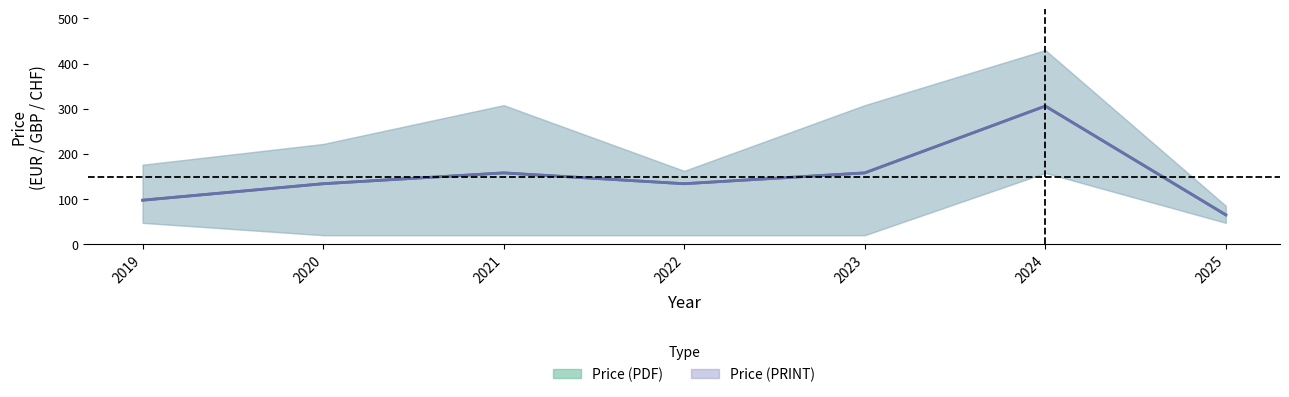

Reading left to right, transcribe all the data shown in this chart.

avg_pdf: 2019=97.5	2020=134.0	2021=158.0	2022=134.0	2023=158.0	2024=306.0	2025=65.0
avg_print: 2019=97.5	2020=134.0	2021=158.0	2022=134.0	2023=158.0	2024=306.0	2025=65.0
pdf_upper: 2019=176.1	2020=222.0	2021=308.0	2022=162.4	2023=308.0	2024=430.0	2025=85.0
pdf_lower: 2019=47.4	2020=20.0	2021=20.0	2022=20.0	2023=20.0	2024=158.0	2025=47.4
print_upper: 2019=176.1	2020=222.0	2021=308.0	2022=162.4	2023=308.0	2024=430.0	2025=85.0
print_lower: 2019=47.4	2020=20.0	2021=20.0	2022=20.0	2023=20.0	2024=158.0	2025=47.4